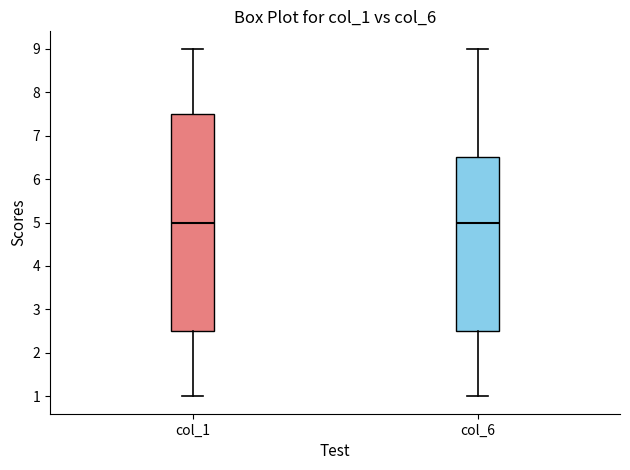

Which box is the tallest, from its lower edge to its upper edge?

col_1